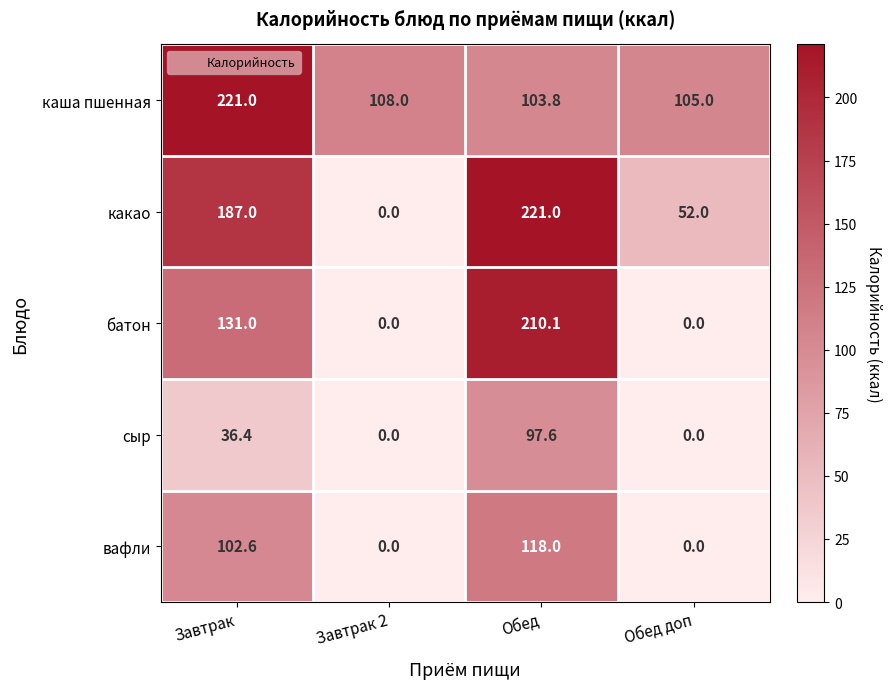

Reading left to right, list all the values displayed in this chart.

каша пшенная: 221.0	108.0	103.8	105.0
какао: 187.0	0.0	221.0	52.0
батон: 131.0	0.0	210.1	0.0
сыр: 36.4	0.0	97.6	0.0
вафли: 102.6	0.0	118.0	0.0